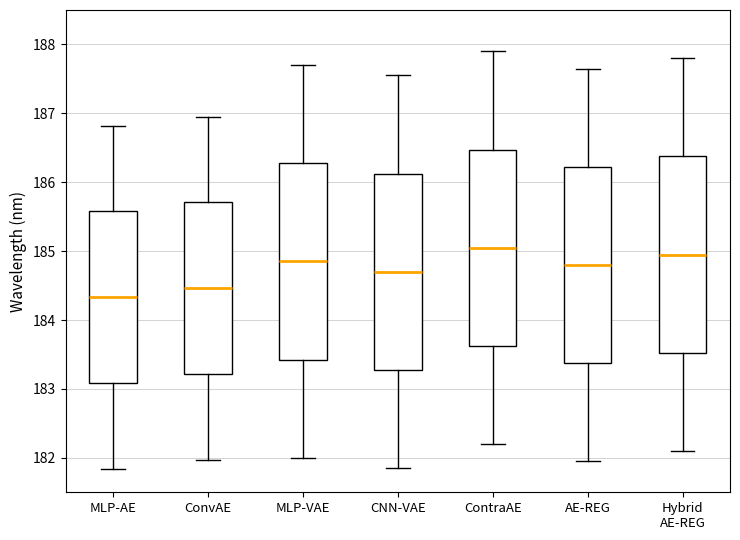

Where does the lower whisker of the box for MLP-AE end on the y-axis? The values are not printed on the chart, so give them approximately, as read against the axis.

181.8